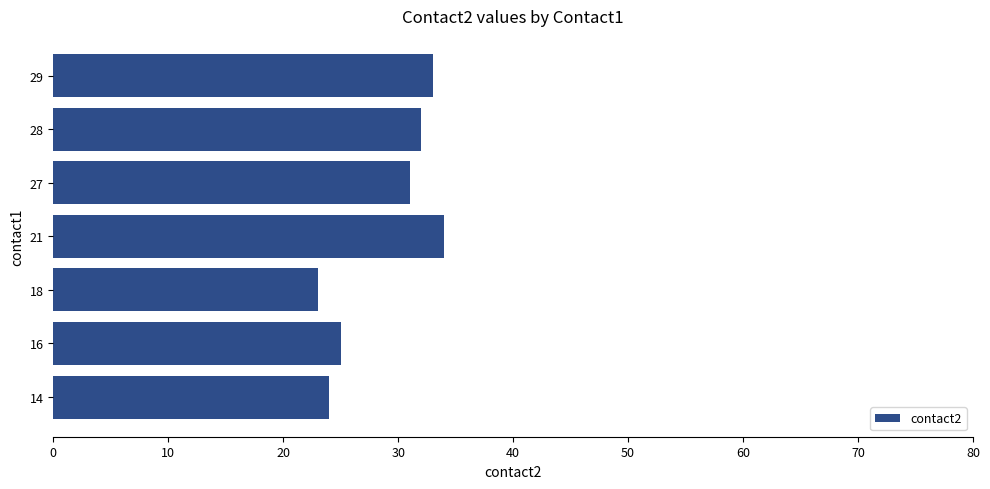

Reading bottom to top, what are all the values shown in this chart?

24	25	23	34	31	32	33